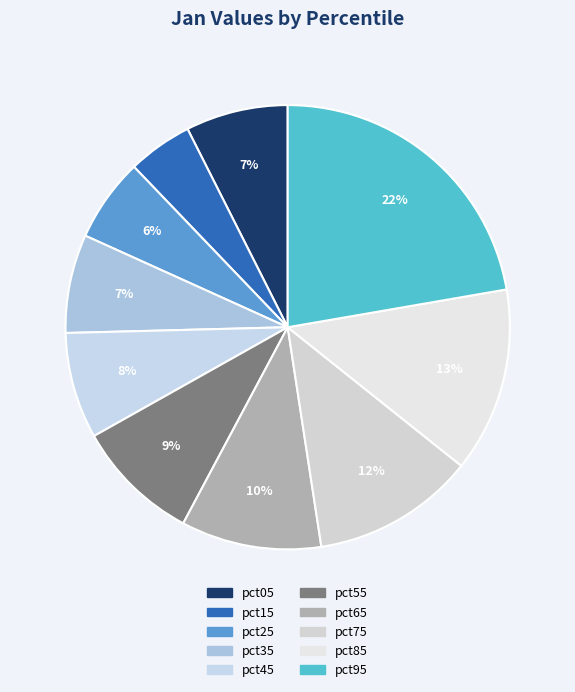

Does pct65 account for over 50% of the chart?

No